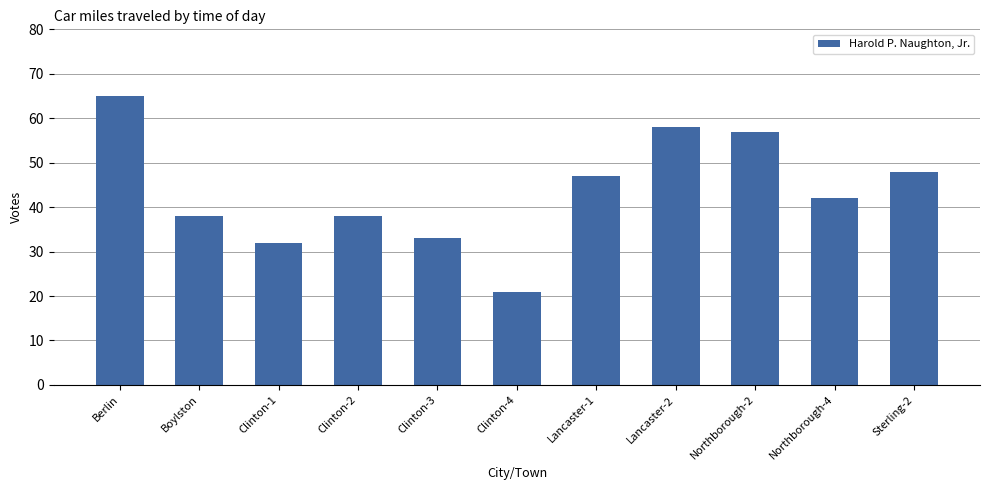

What position from the left is Northborough-4?

10